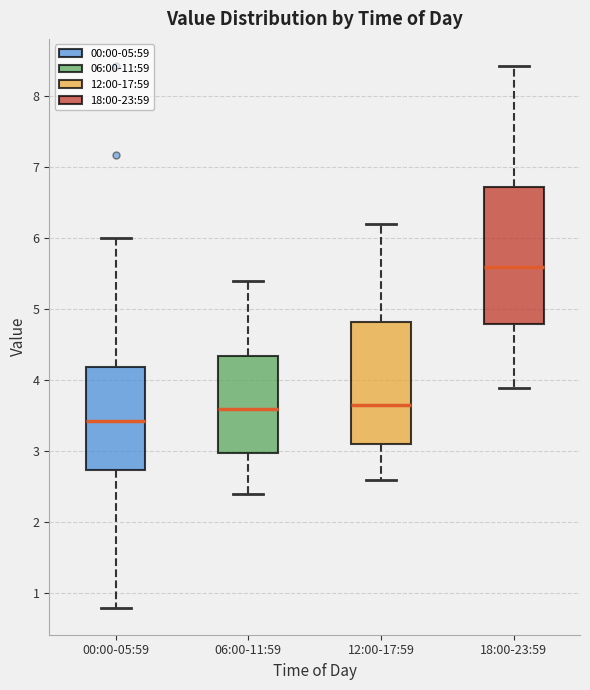

Which box has the highest median line?

18:00-23:59